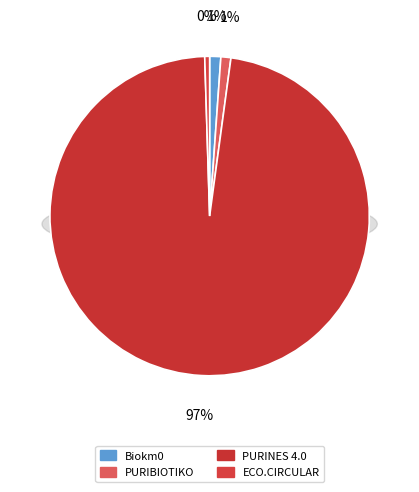

To the nearest percent, what is the combined percentage of PURIBIOTIKO and Biokm0?

2%